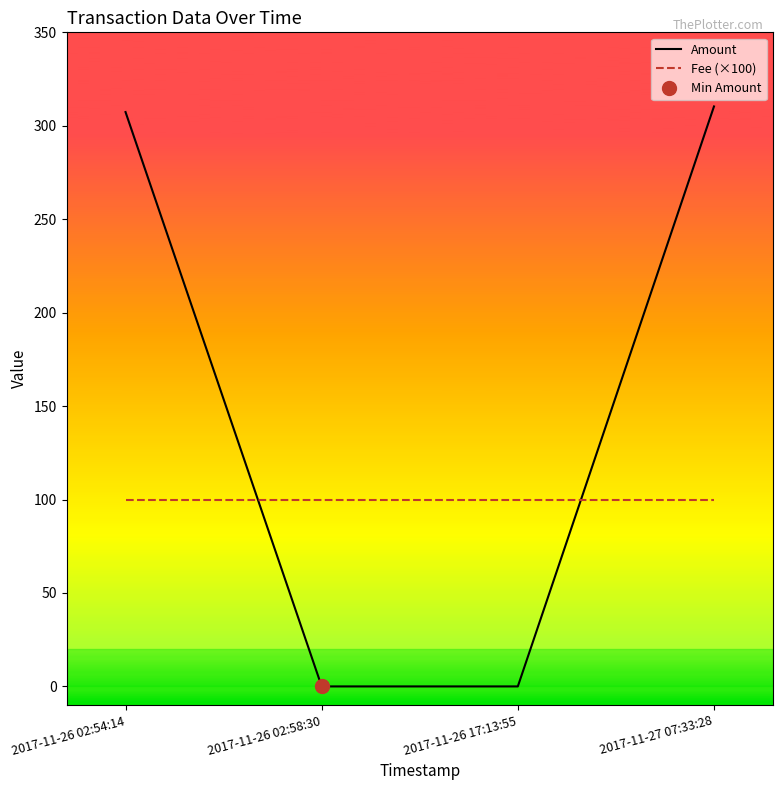

The Fee (×100) series shows 33.2 at 2017-11-26 17:13:55. True or false?

False